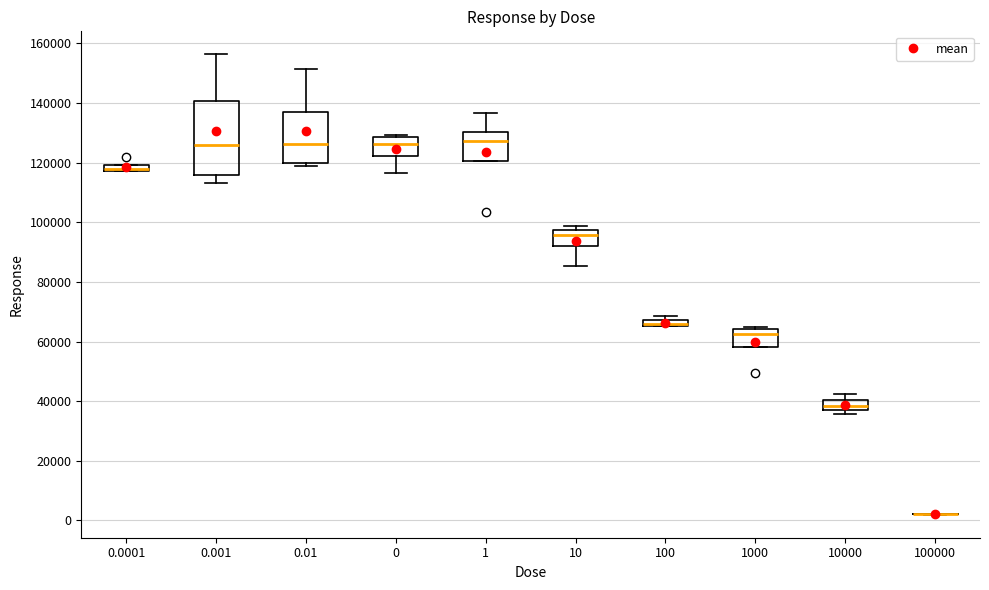

Which box is the tallest, from its lower edge to its upper edge?

0.001